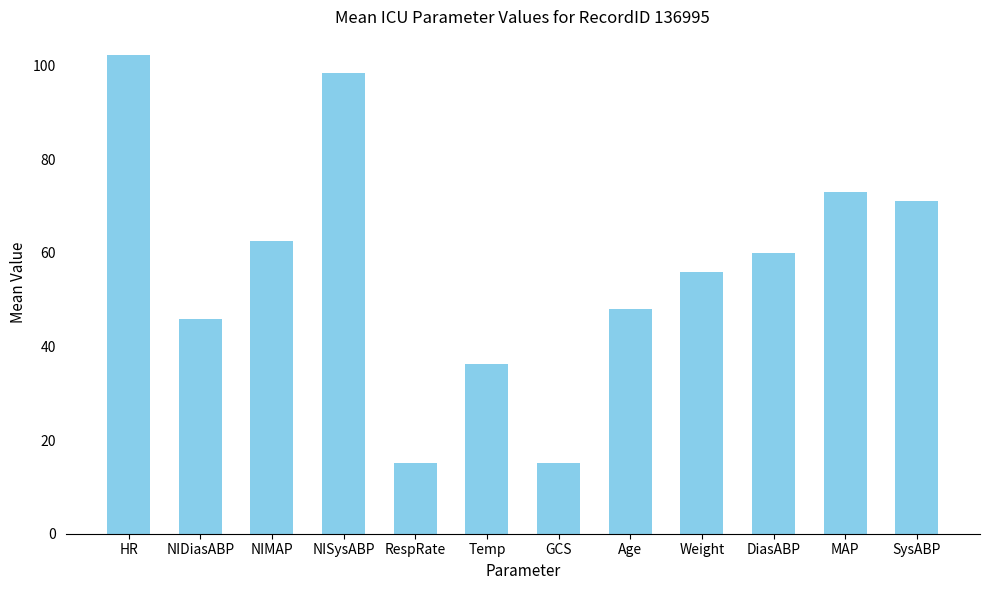

What is the difference between the second highest and second lowest values?

83.4